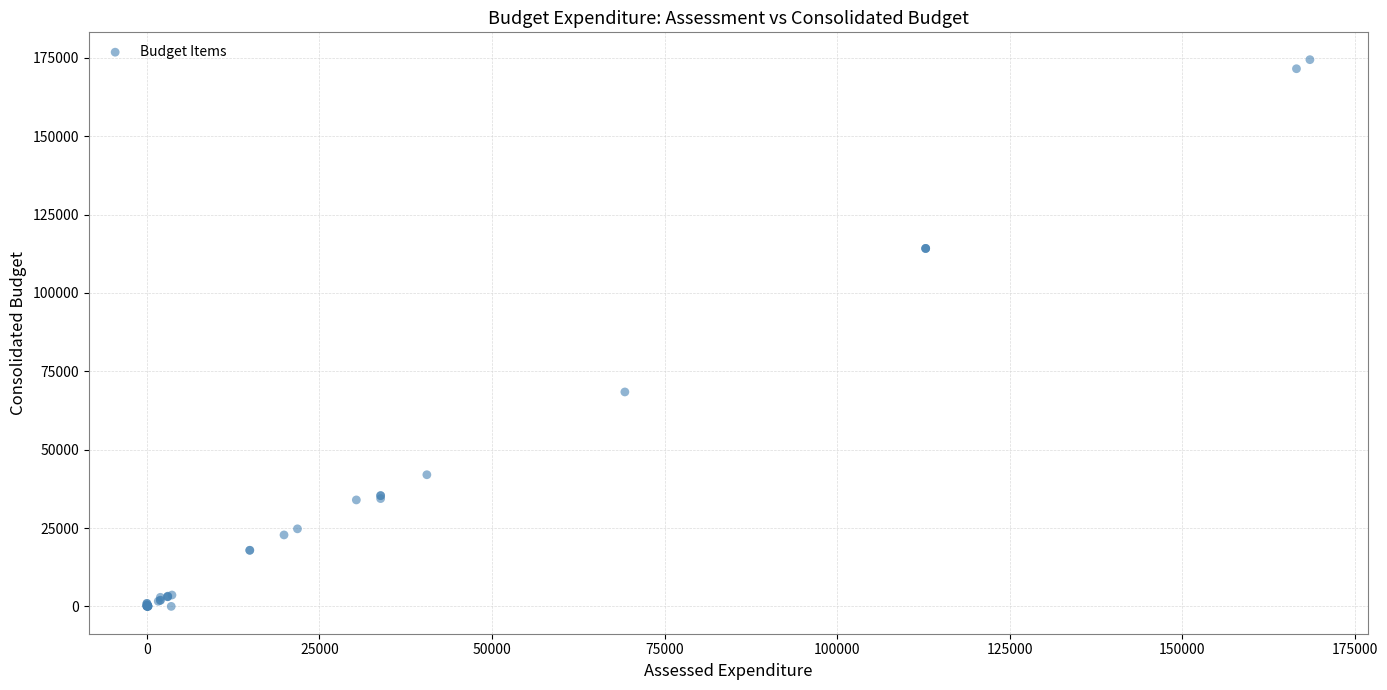

What Y value in the scatter plot is closest to 87226?

68423.9